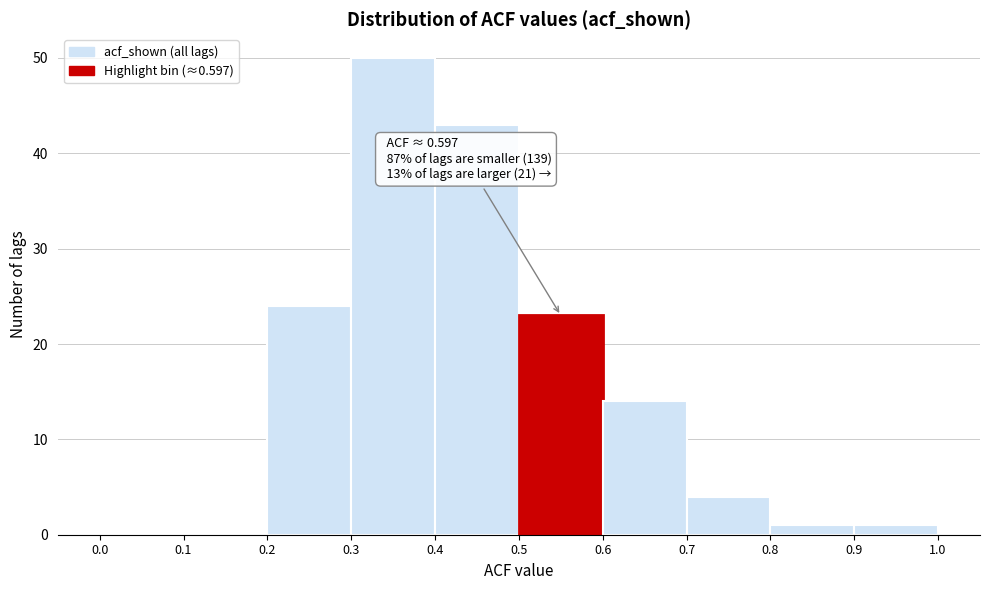

Over which range of the x-axis is the bar tallest?

0.3 to 0.4